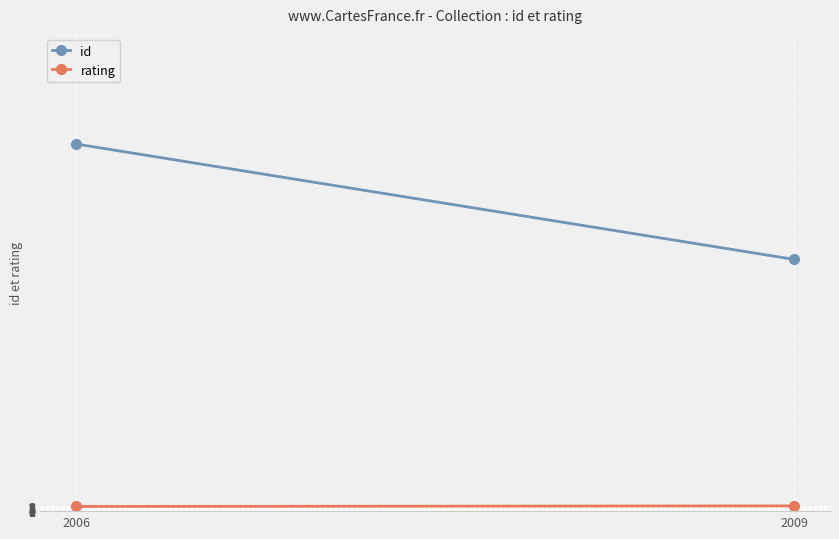

Read the rating value at 2009.

9